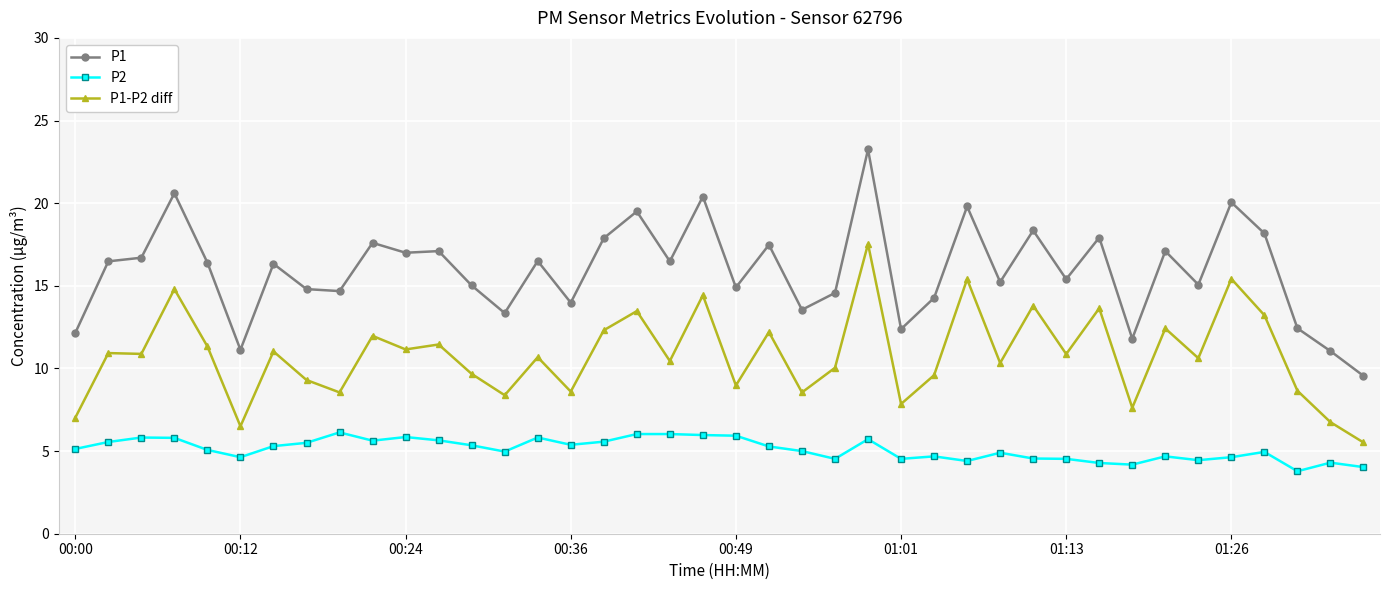

How many values in the P1 series exceed 16?

21